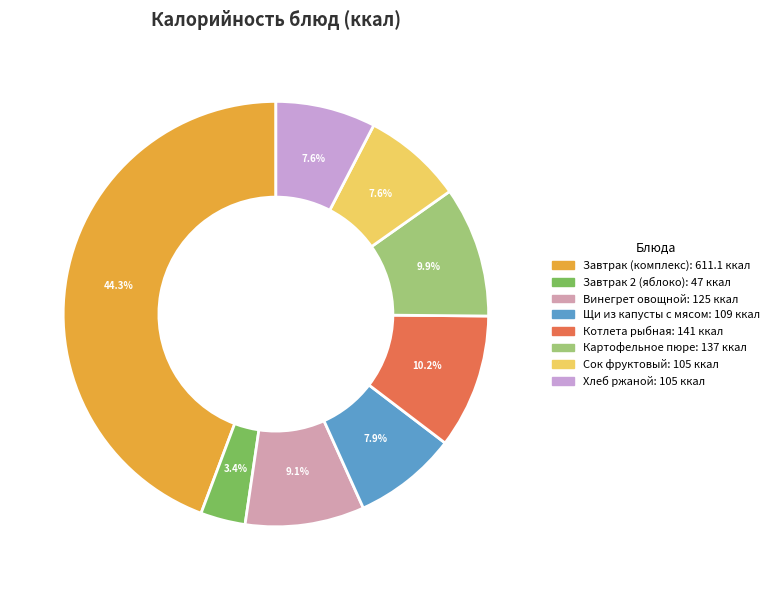

Is there any slice that represents more than half of the pie?

No